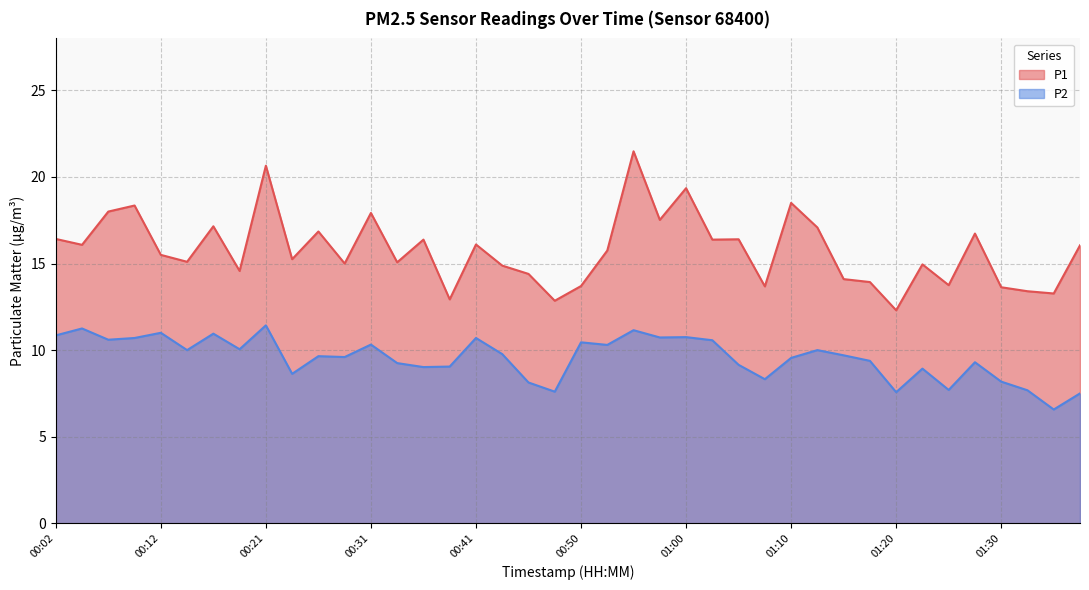

Which series has the largest range (max minus min)?

P1